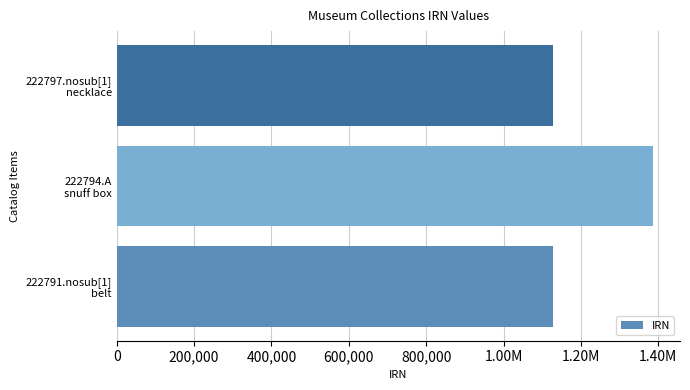

Does the chart contain any negative values?

No